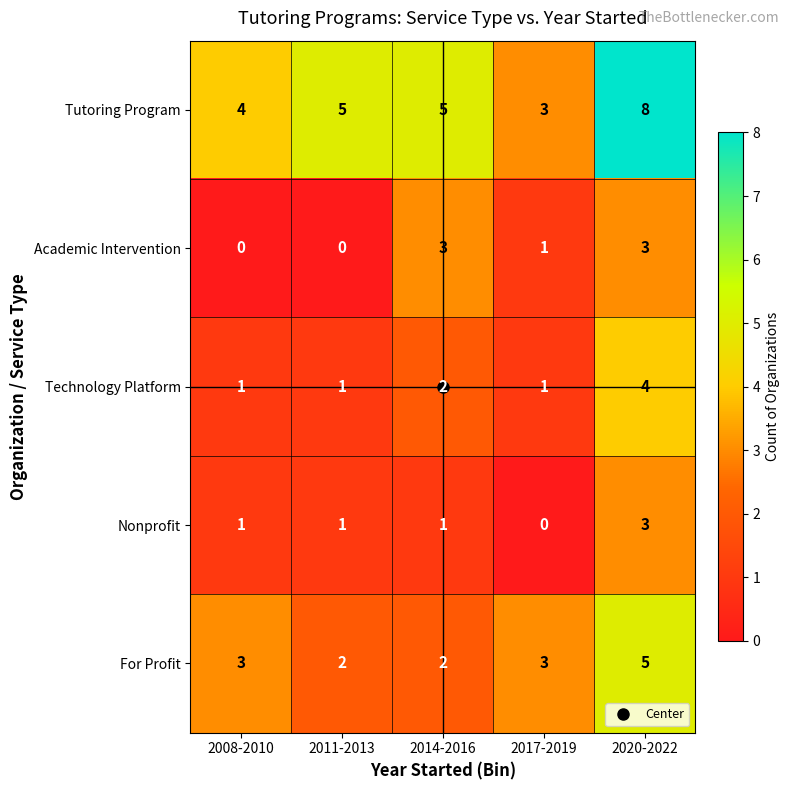

Is it true that Tutoring Program equals 7 at 2014-2016?

False